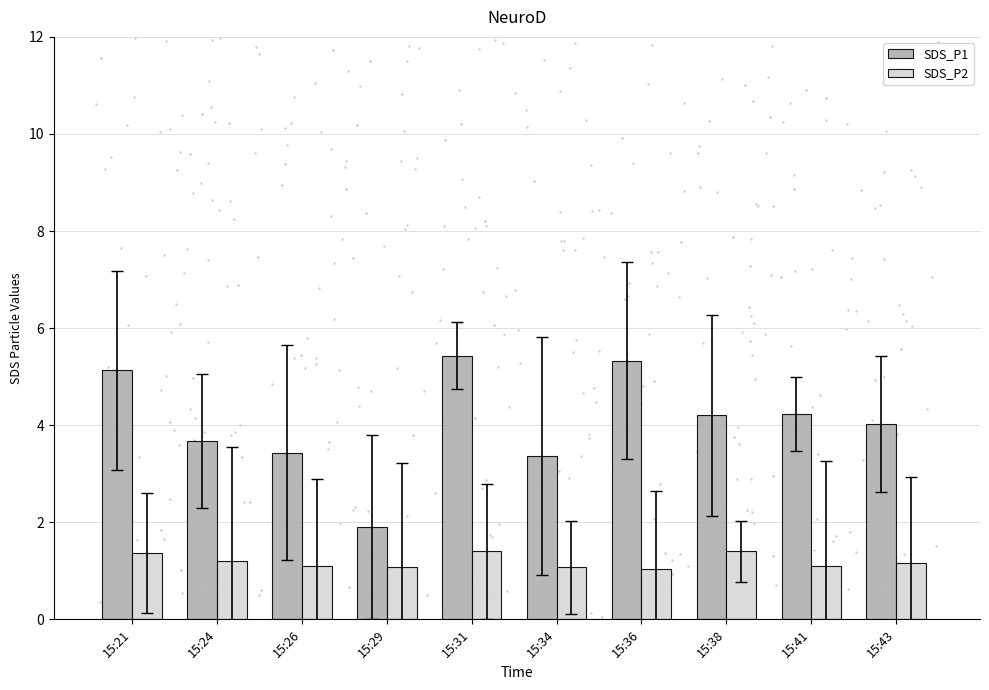

Which series has the widest spread of Y values?

SDS_P1